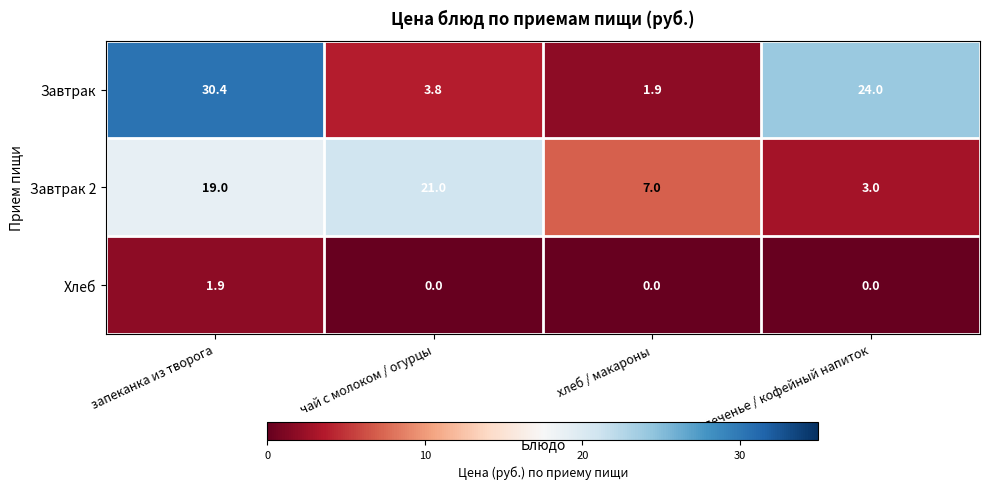

What is the difference between the highest and lowest values at хлеб / макароны?

7.0